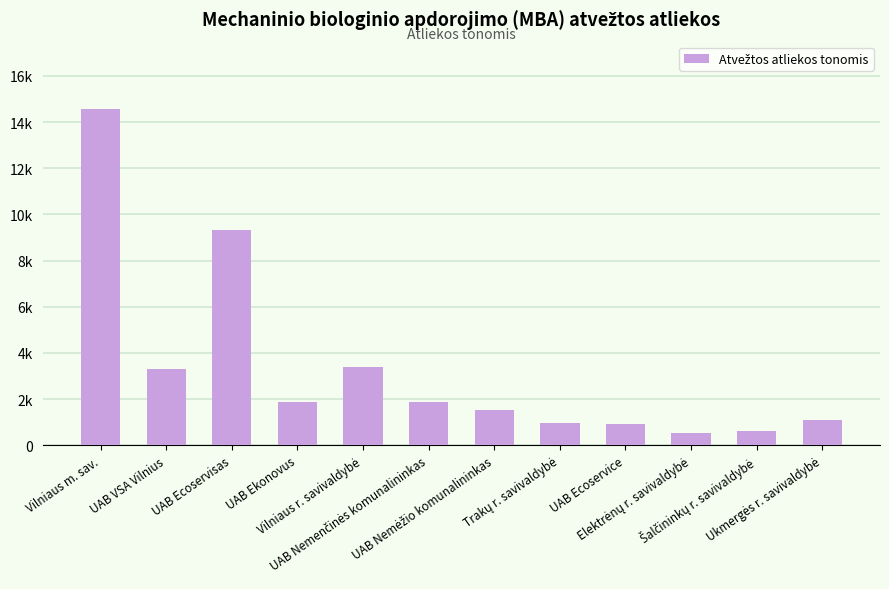

Which label corresponds to the smallest value in the chart?

Elektrėnų r. savivaldybė